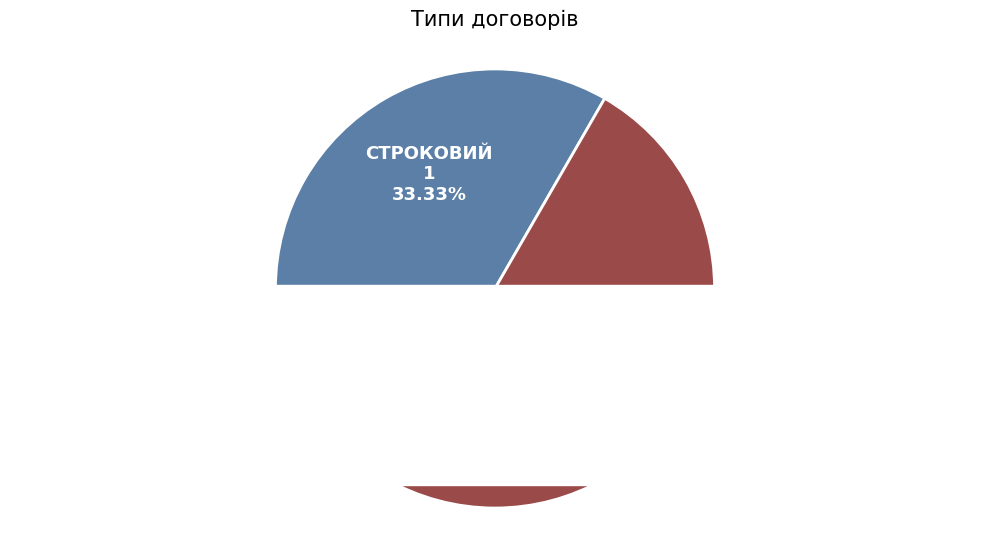

Does any single category account for the majority?

Yes